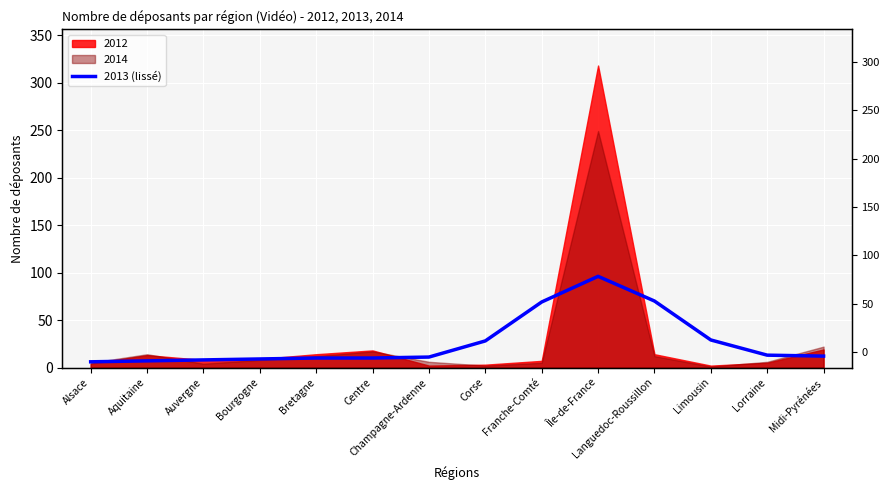

How many values are below 12?

7